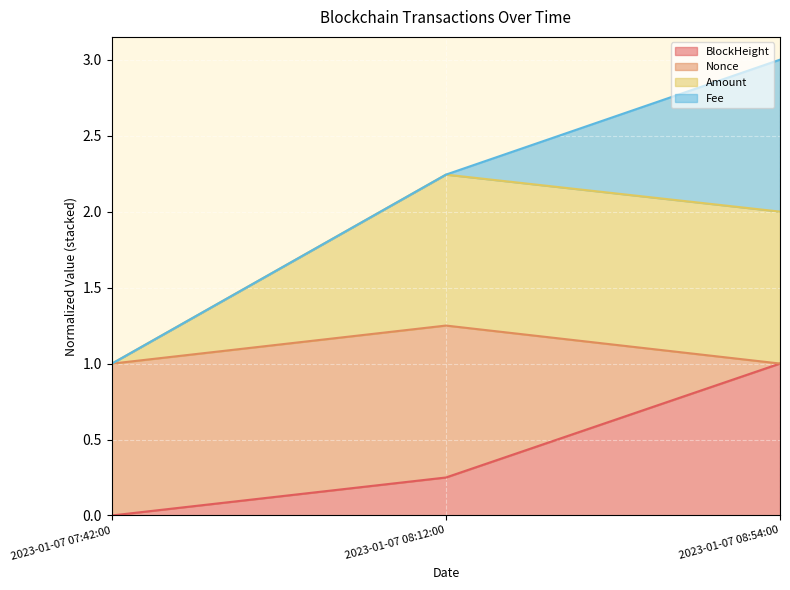

The value of BlockHeight at 2023-01-07 08:54:00 is 1.5. True or false?

False